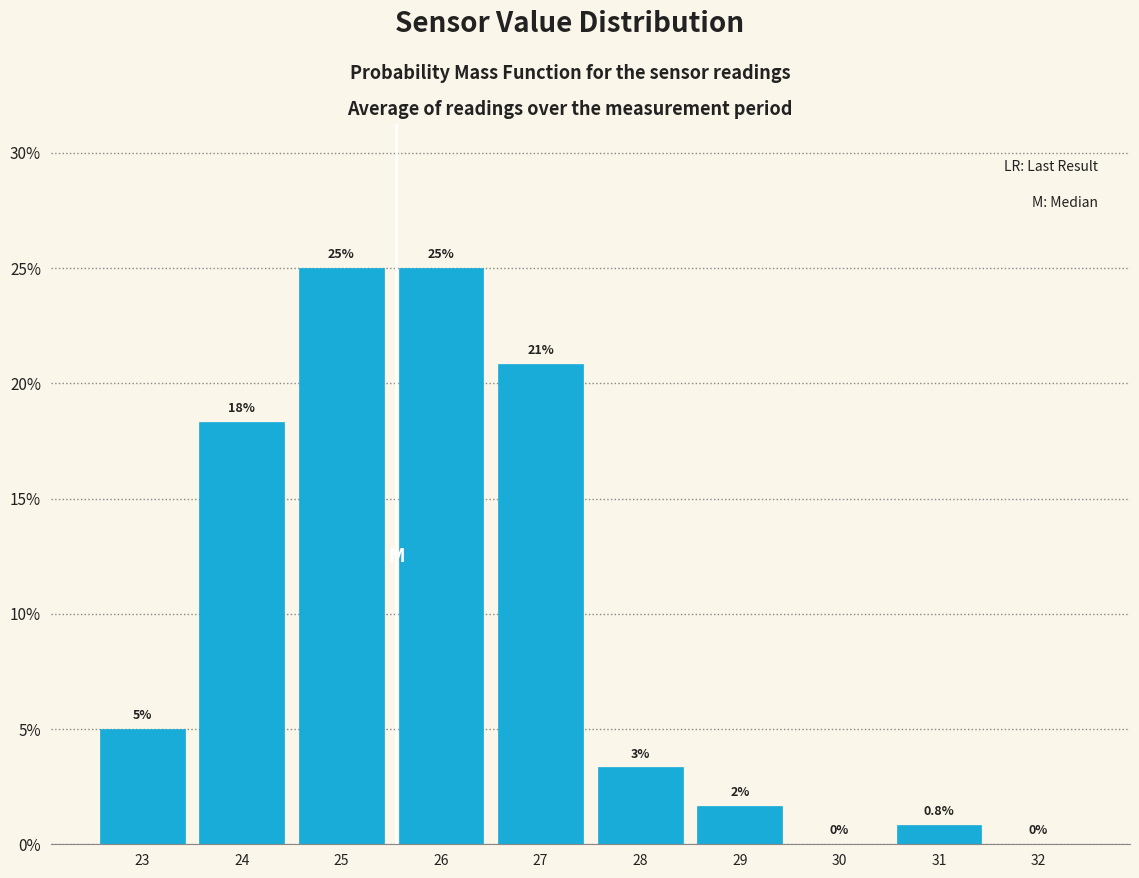

Are the bars horizontal?

No